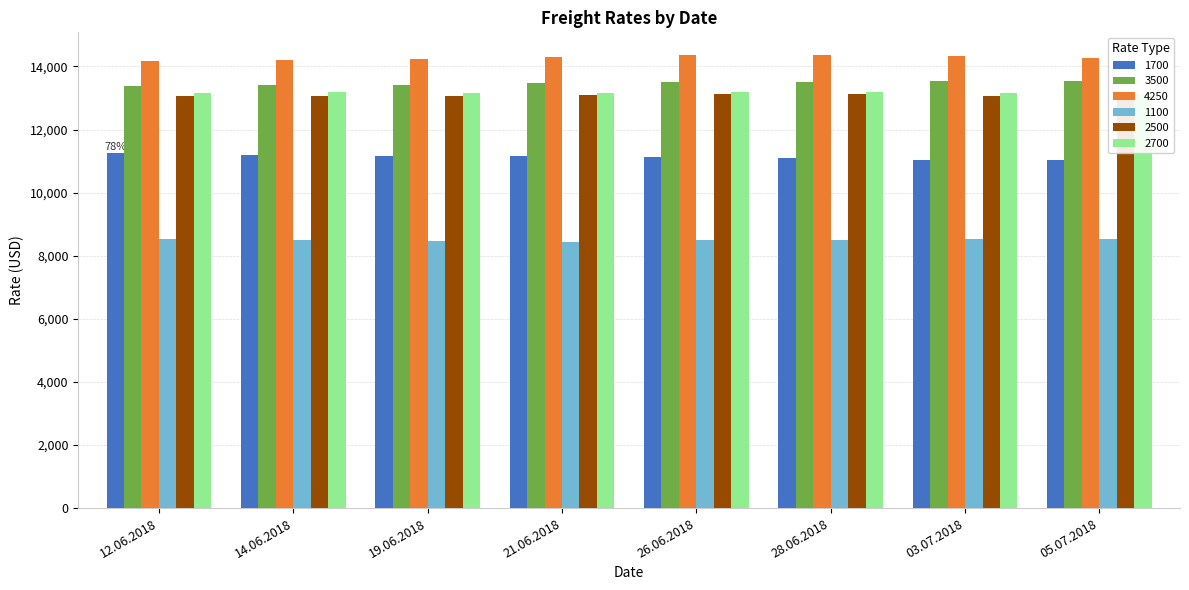

Reading left to right, list all the values displayed in this chart.

1700: 12.06.2018=11245	14.06.2018=11190	19.06.2018=11159	21.06.2018=11160	26.06.2018=11132	28.06.2018=11113	03.07.2018=11050	05.07.2018=11028
3500: 12.06.2018=13384	14.06.2018=13406	19.06.2018=13425	21.06.2018=13472	26.06.2018=13505	28.06.2018=13516	03.07.2018=13541	05.07.2018=13530
4250: 12.06.2018=14178	14.06.2018=14194	19.06.2018=14237	21.06.2018=14308	26.06.2018=14353	28.06.2018=14363	03.07.2018=14336	05.07.2018=14274
1100: 12.06.2018=8523	14.06.2018=8486	19.06.2018=8467	21.06.2018=8446	26.06.2018=8507	28.06.2018=8509	03.07.2018=8523	05.07.2018=8543
2500: 12.06.2018=13069	14.06.2018=13065	19.06.2018=13050	21.06.2018=13102	26.06.2018=13115	28.06.2018=13113	03.07.2018=13057	05.07.2018=13050
2700: 12.06.2018=13165	14.06.2018=13175	19.06.2018=13155	21.06.2018=13173	26.06.2018=13198	28.06.2018=13197	03.07.2018=13155	05.07.2018=13133